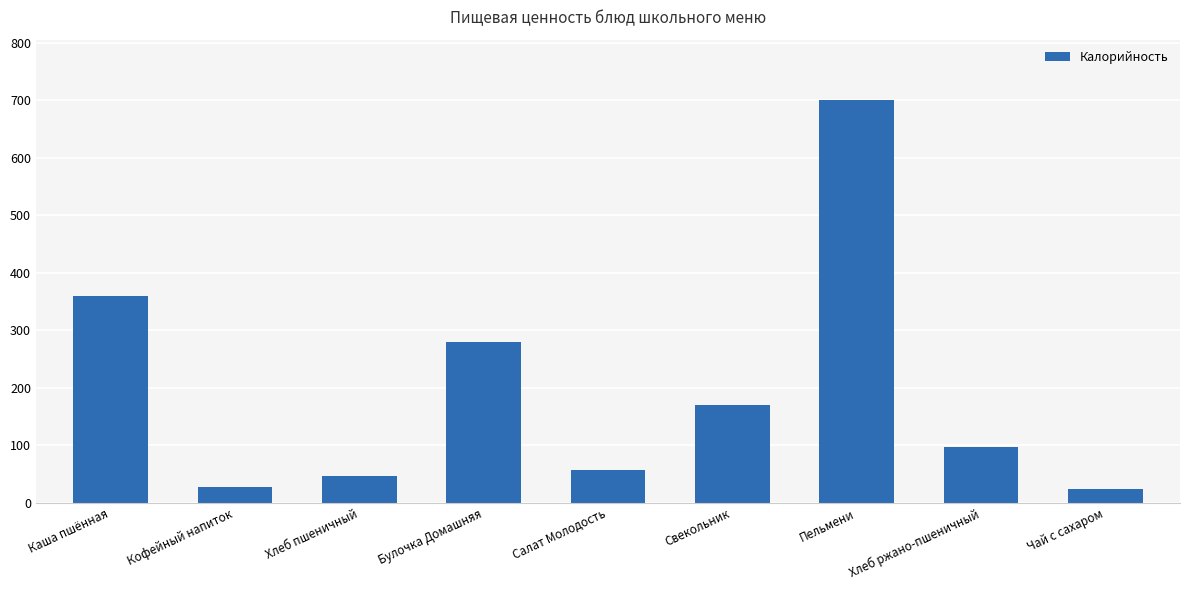

Which category has the highest value across all series?

Пельмени